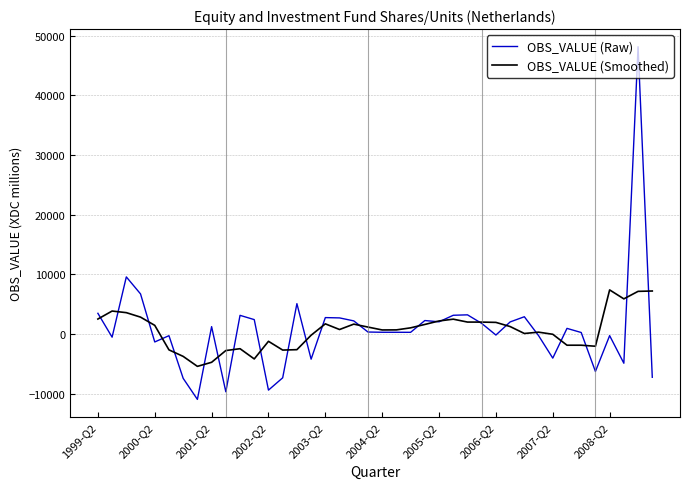

Which series has the largest range (max minus min)?

OBS_VALUE (Raw)